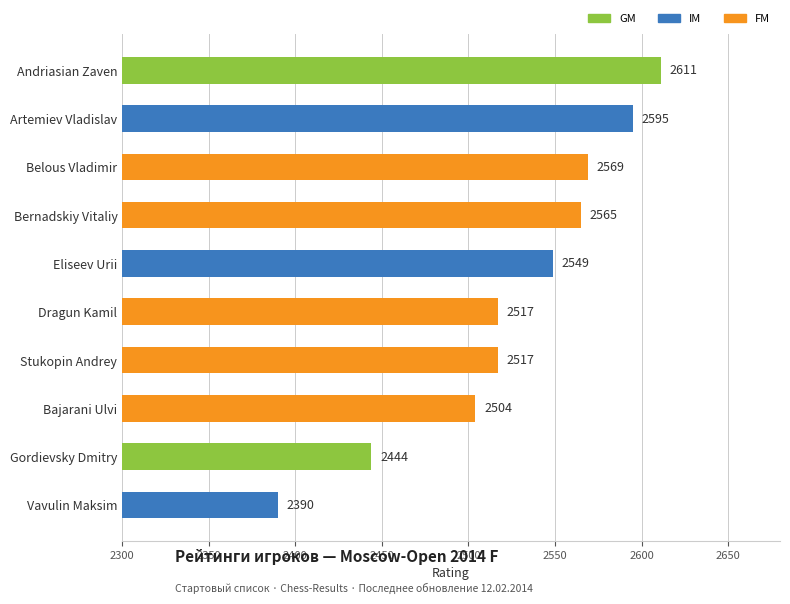

What is the difference between the second highest and minimum values?

205